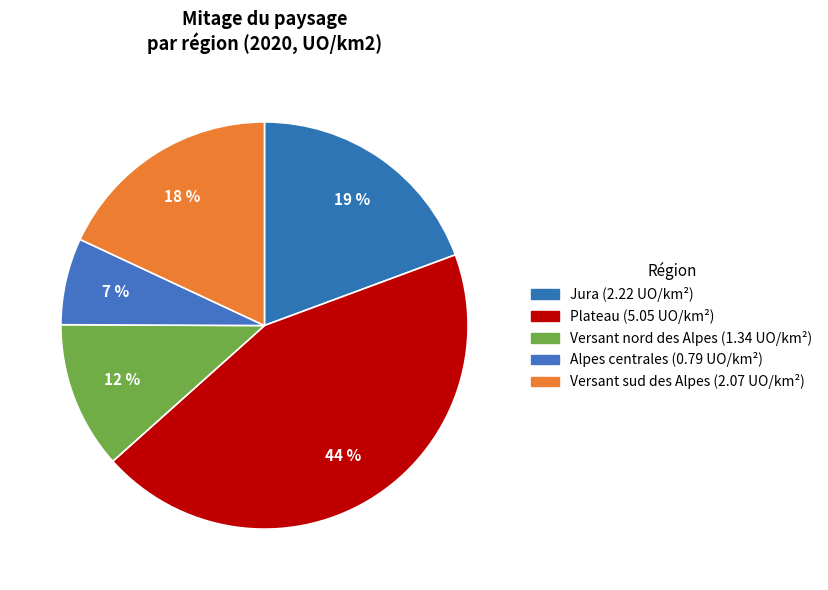

Which has a higher value, Alpes centrales or Versant nord des Alpes?

Versant nord des Alpes